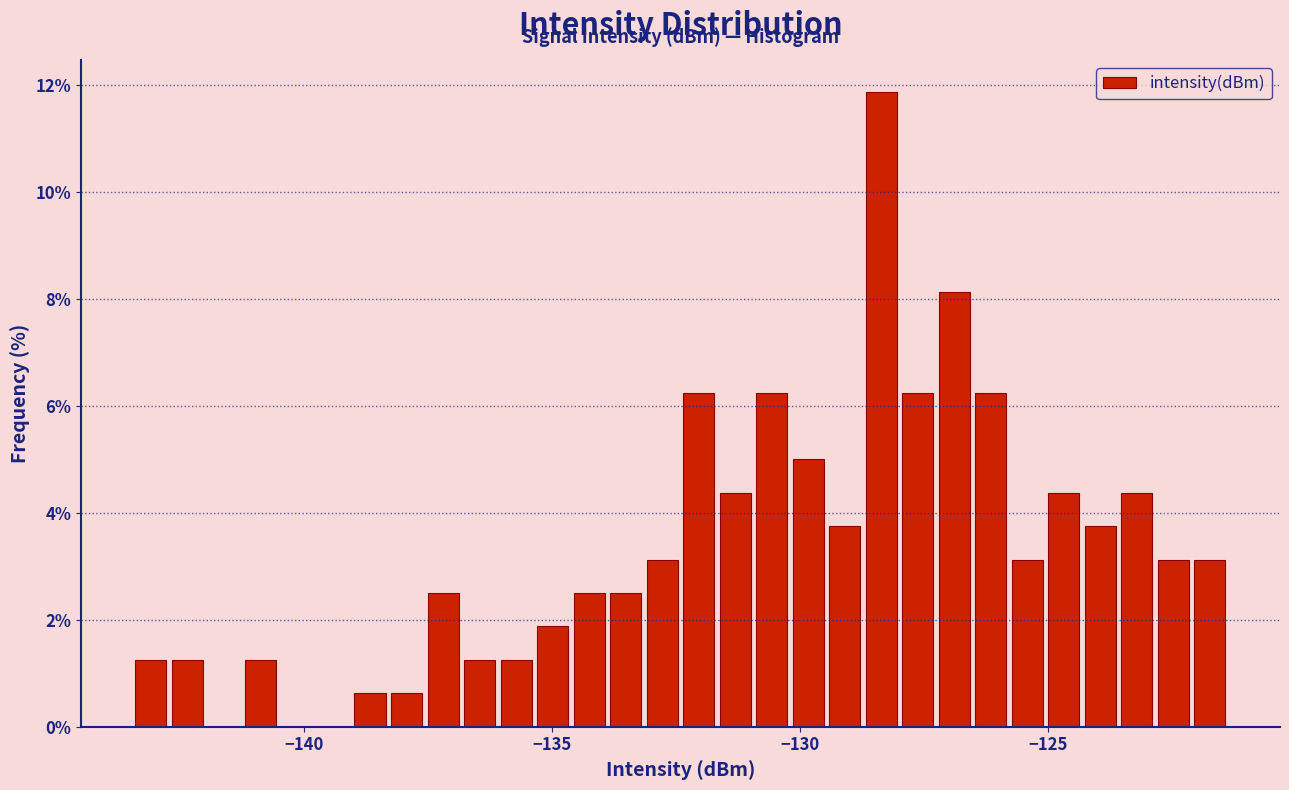

Around what value on the x-axis is the tallest bar? Give the approximate position of its centre, as read against the axis.

-128.5